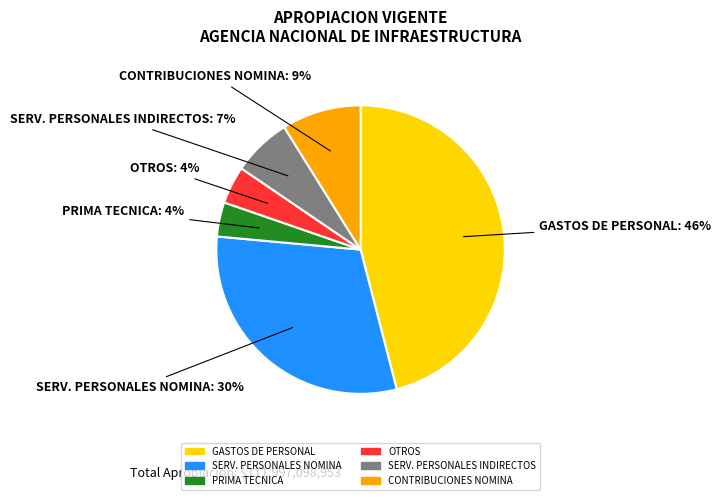

Is there any slice that represents more than half of the pie?

No